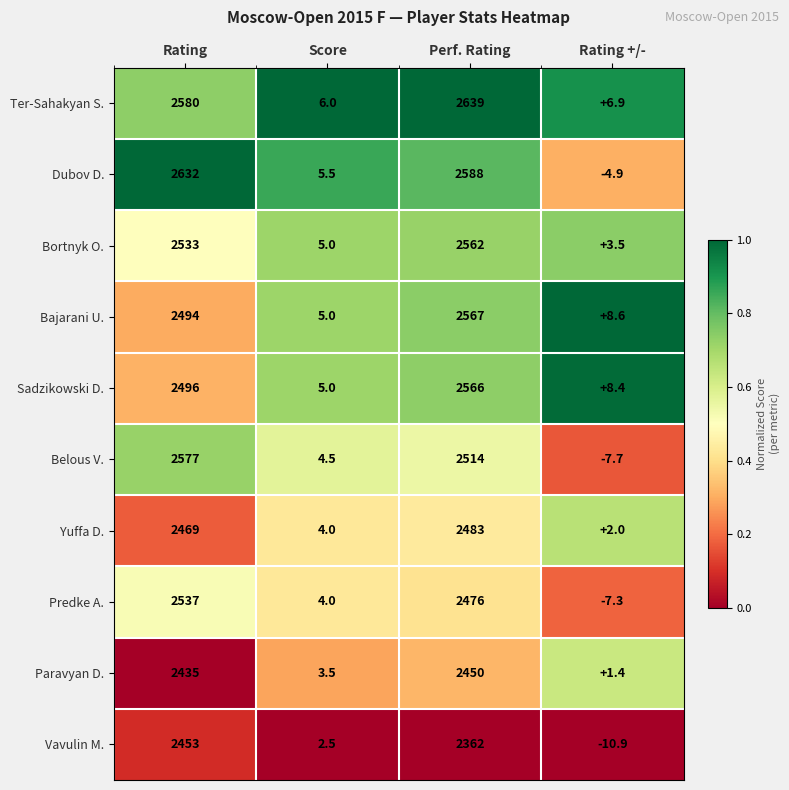

Rank the series by their maximum value, from lowest to highest.

Paravyan D., Vavulin M., Yuffa D., Predke A., Bortnyk O., Sadzikowski D., Bajarani U., Belous V., Dubov D., Ter-Sahakyan S.